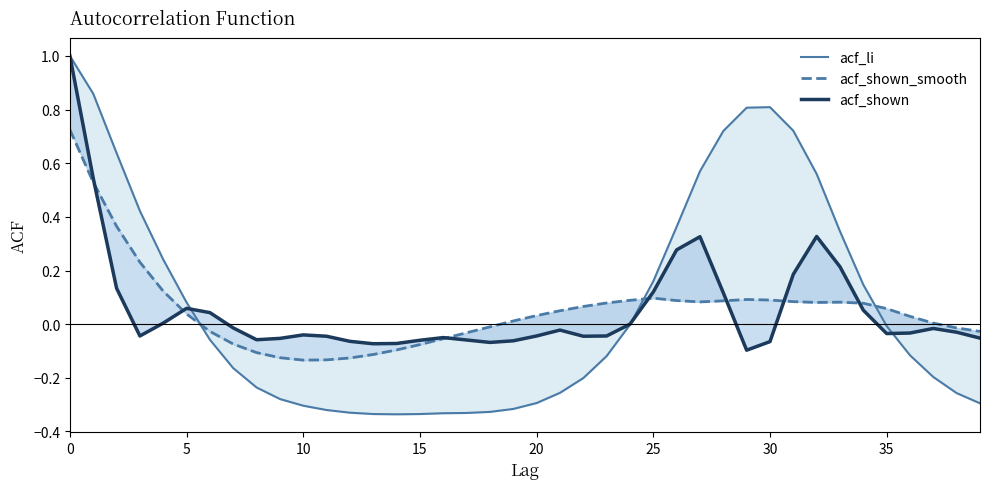

Is this an area chart (filled region under the line)?

No